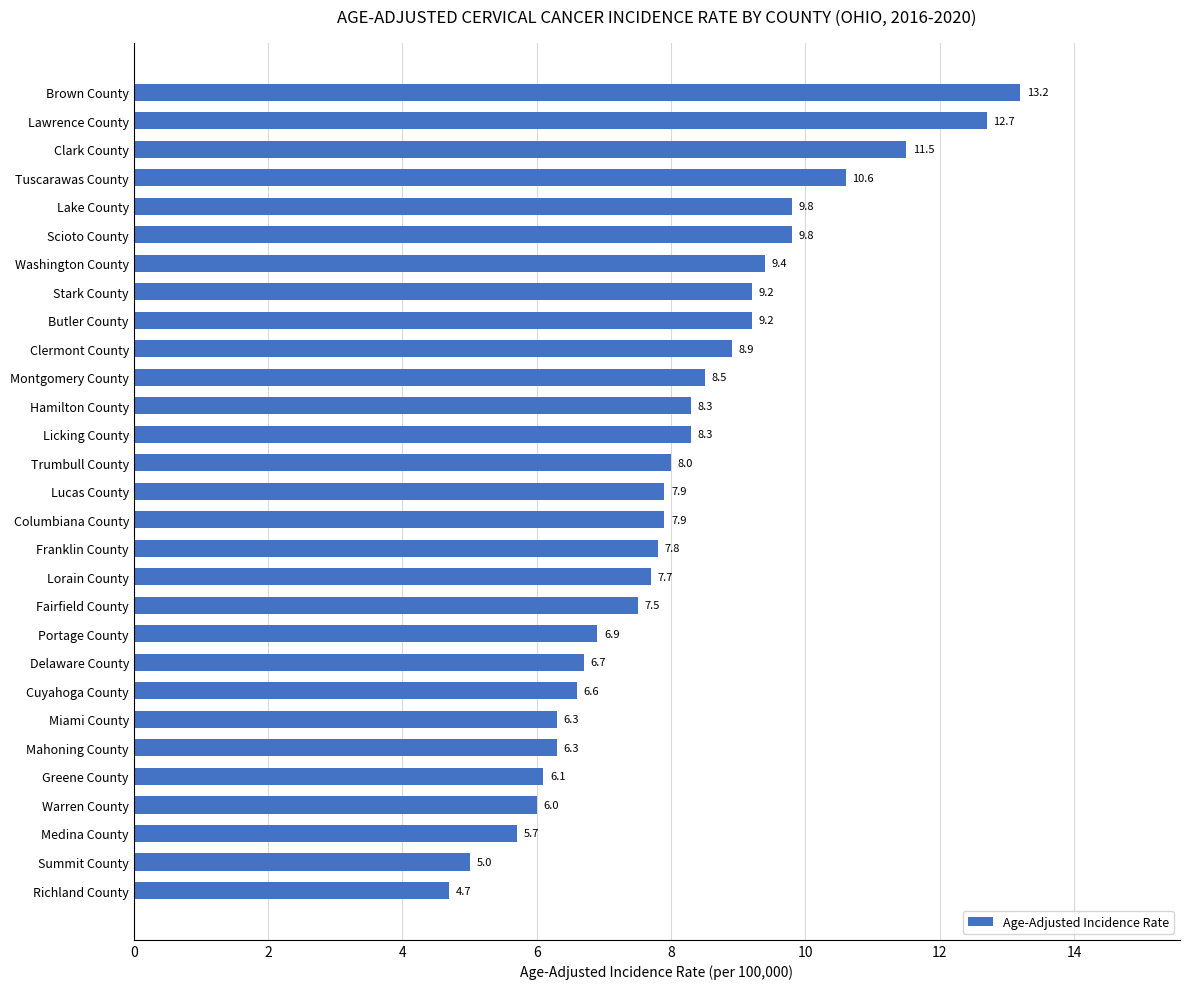

What is the ratio of the value at Licking County to the value at Franklin County?

1.1